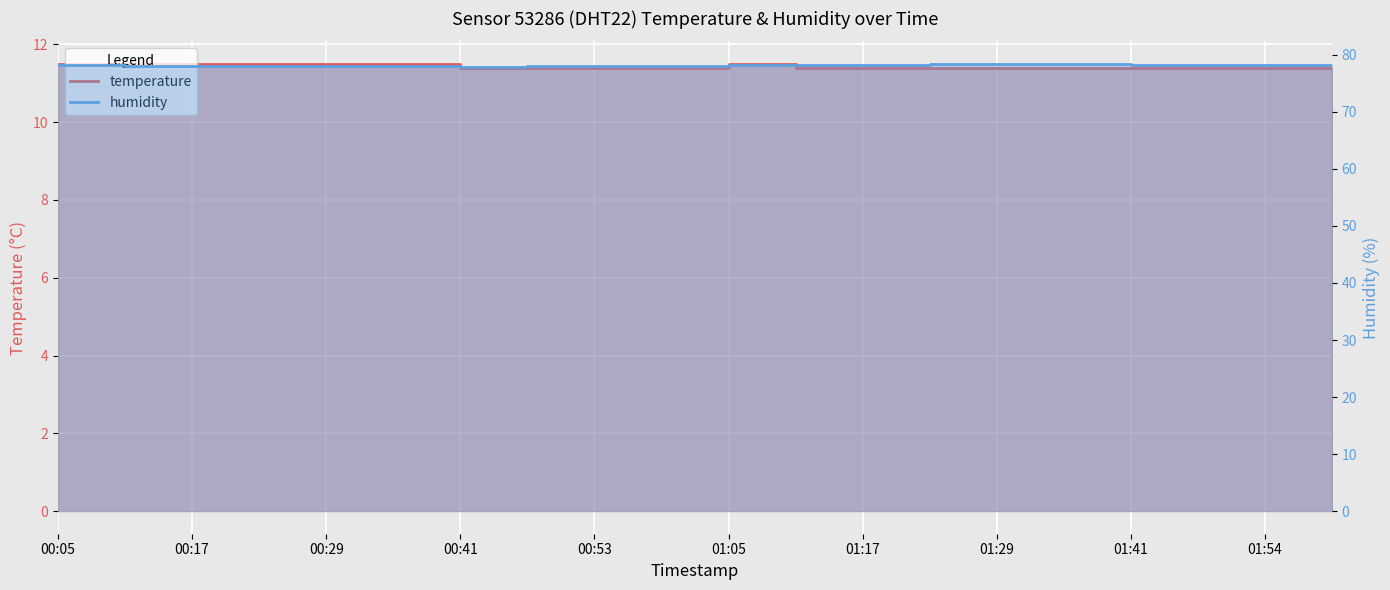

At which category is the sum across all series the highest?

01:23